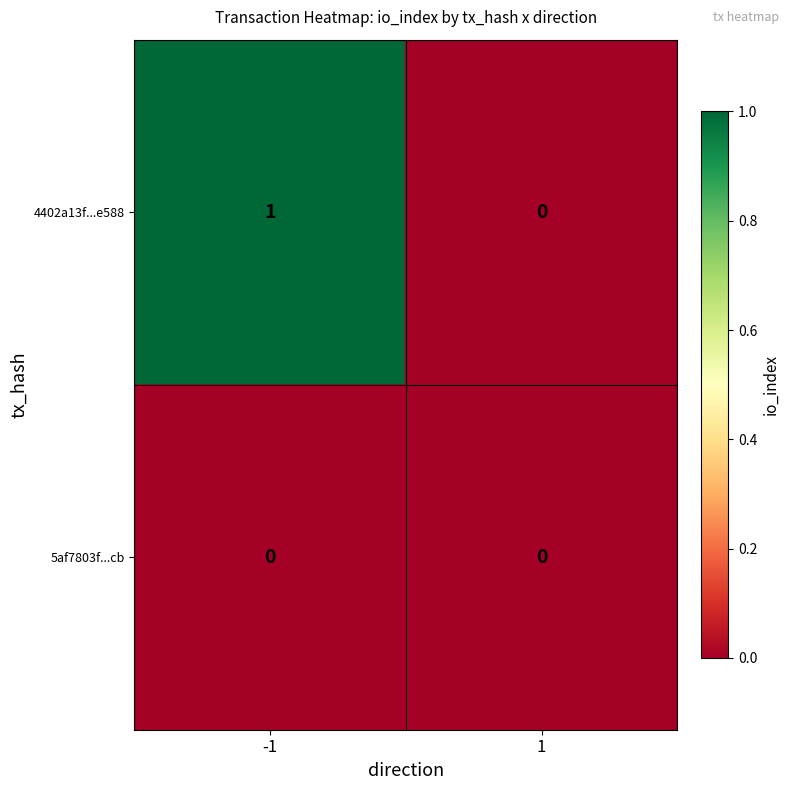

Rank the series by their maximum value, from highest to lowest.

4402a13f...e588, 5af7803f...cb